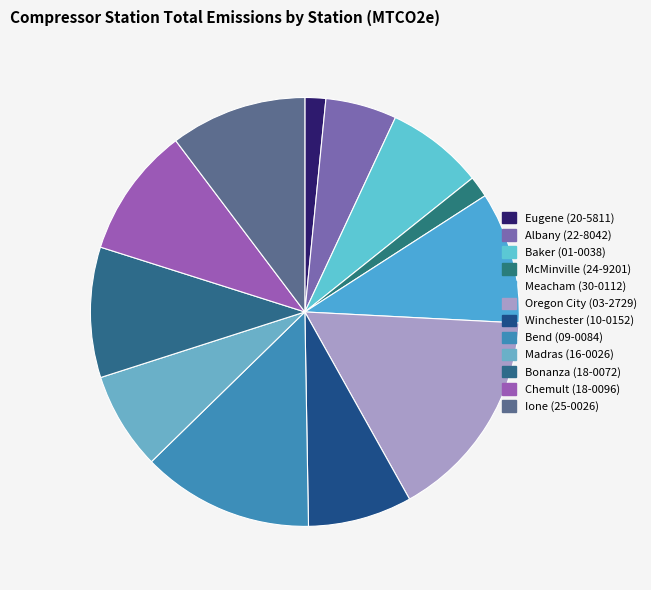

To the nearest percent, what portion does Bonanza (18-0072) represent?

10%